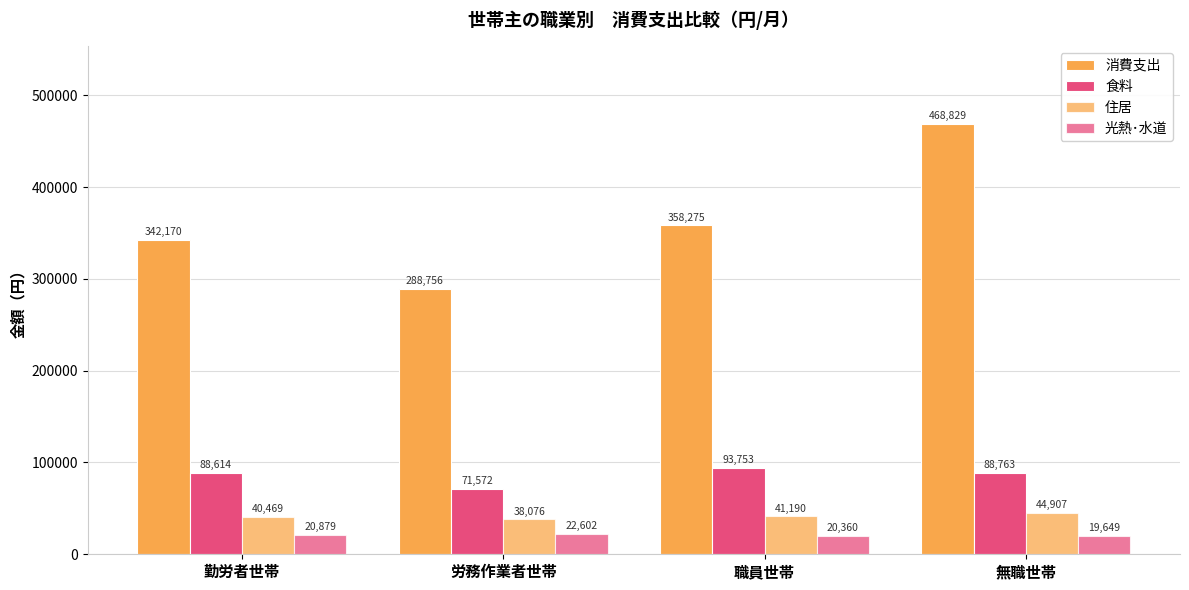

Is it true that 食料 equals 88614 at 勤労者世帯?

True